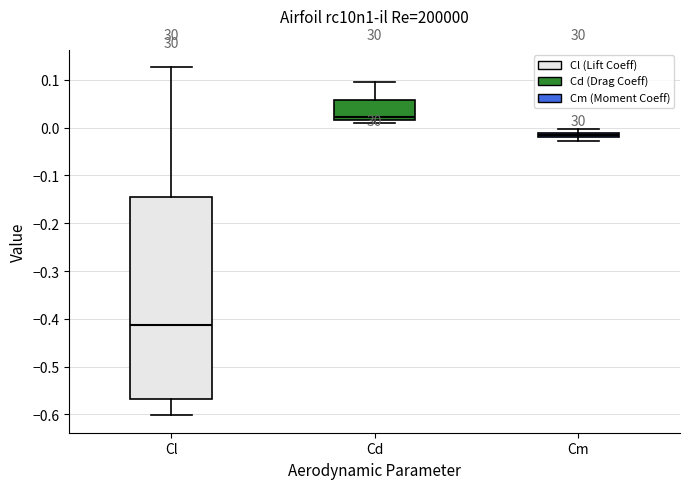

Where is the lower edge of the box for Cl on the y-axis? The values are not printed on the chart, so give them approximately, as read against the axis.

-0.57